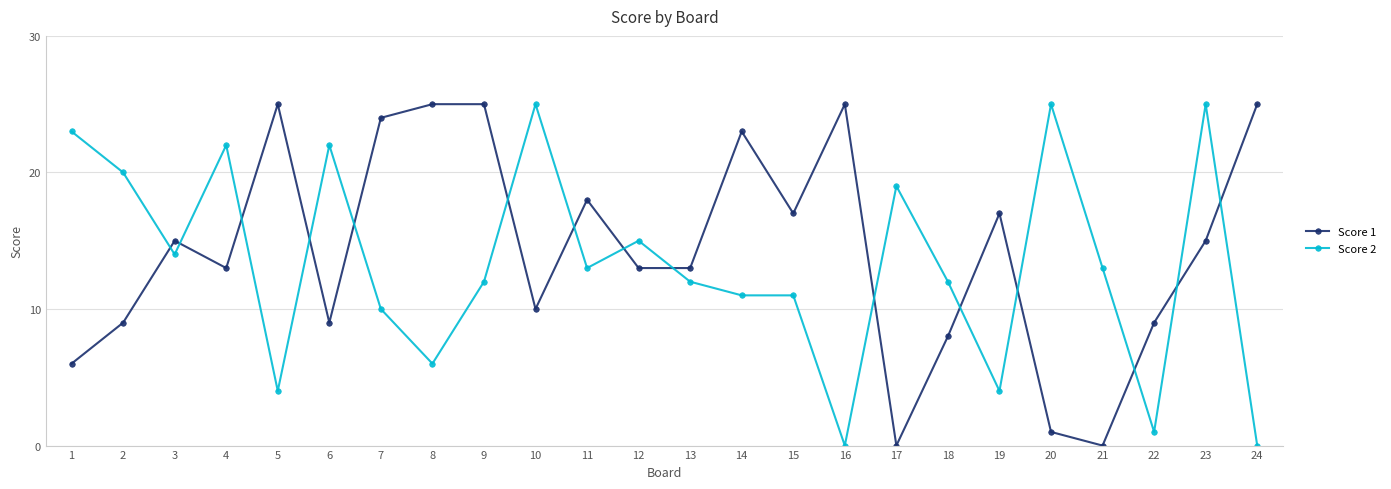

Where does the Score 2 series first go above 13?

1